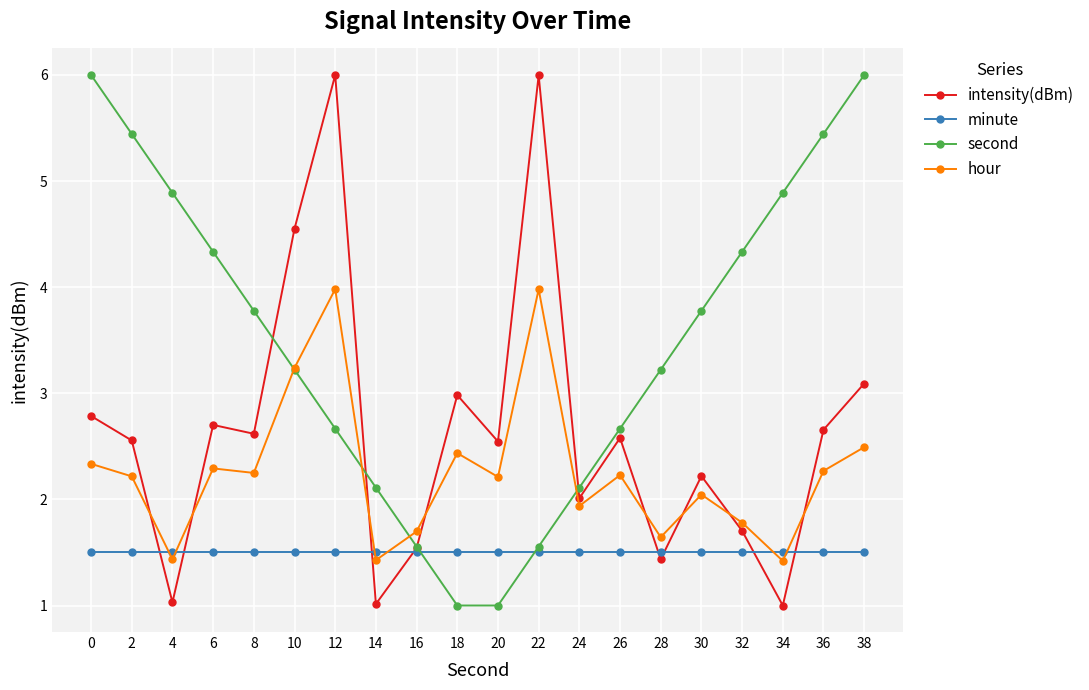

The value of minute at 28 is 1.5. True or false?

True